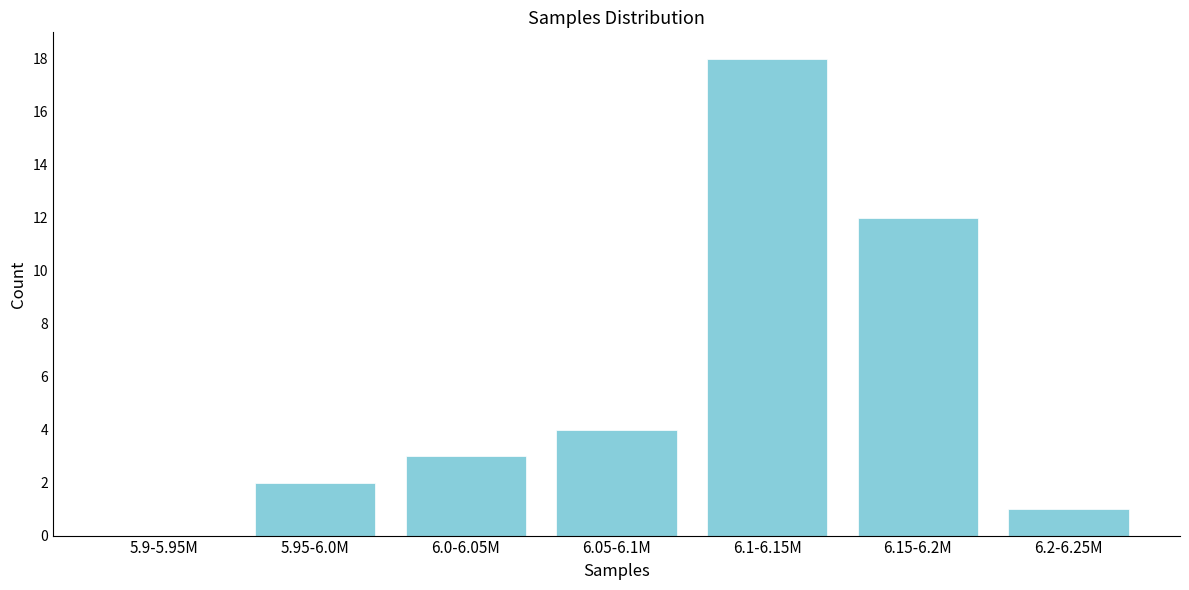

Reading left to right, extract all data points from this chart.

5.9-5.95M=0	5.95-6.0M=2	6.0-6.05M=3	6.05-6.1M=4	6.1-6.15M=18	6.15-6.2M=12	6.2-6.25M=1